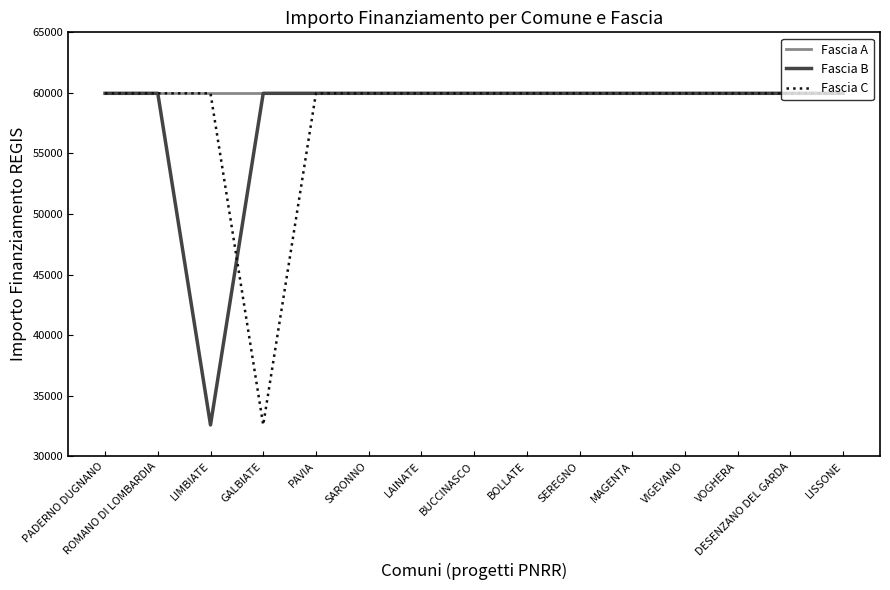

Read the Fascia B value at SARONNO.

59966